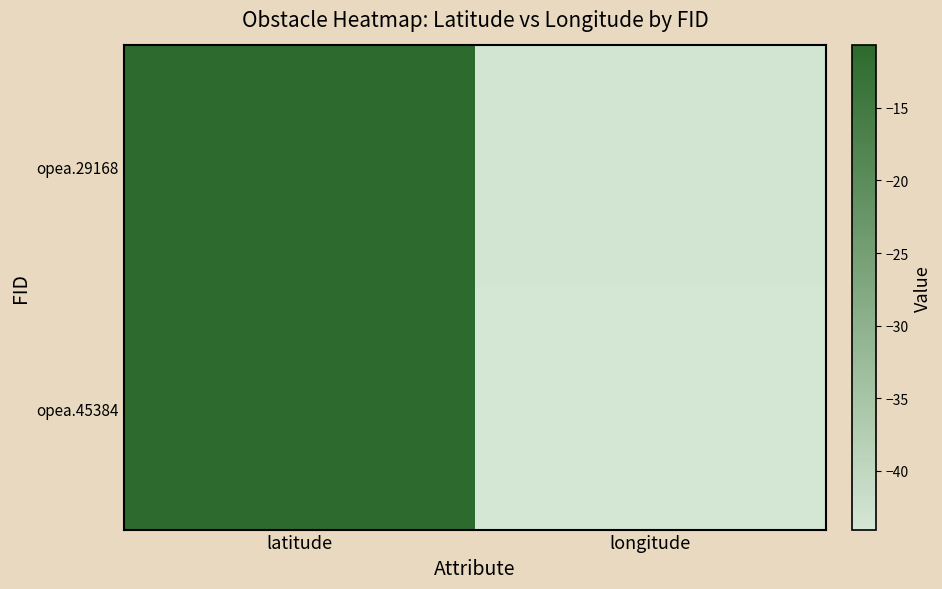

How many categories are shown in the chart?

2